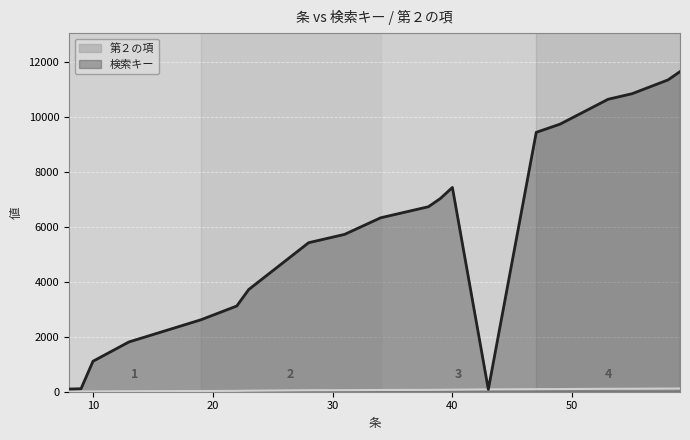

Rank the series by their maximum value, from highest to lowest.

検索キー, 第２の項